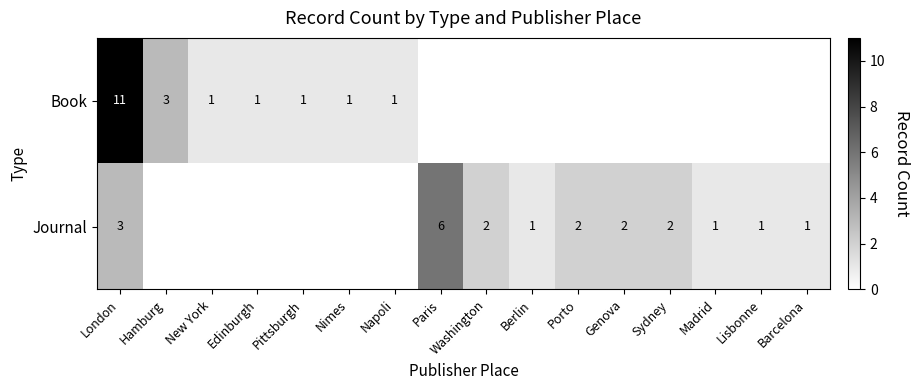

The Book series shows 1 at New York. True or false?

True